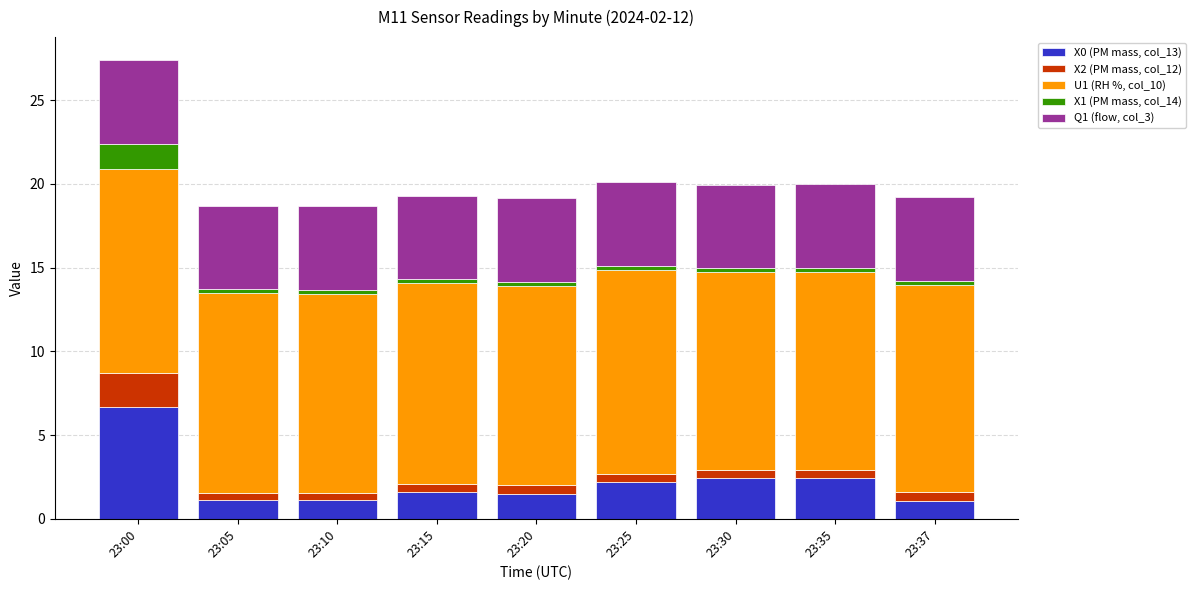

Are the bars grouped side by side (vs. stacked)?

No